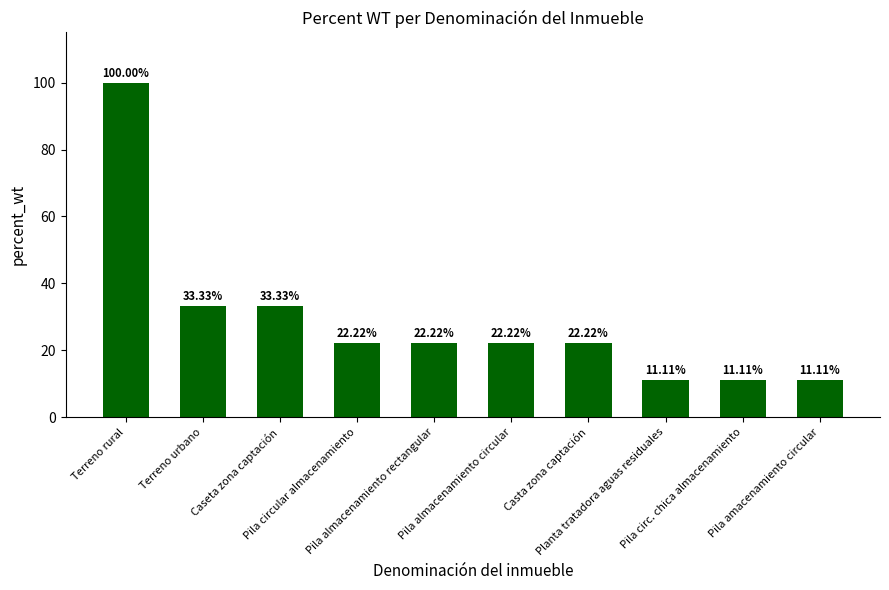

True or false: the data shows 22.2 at Pila almacenamiento rectangular.

True